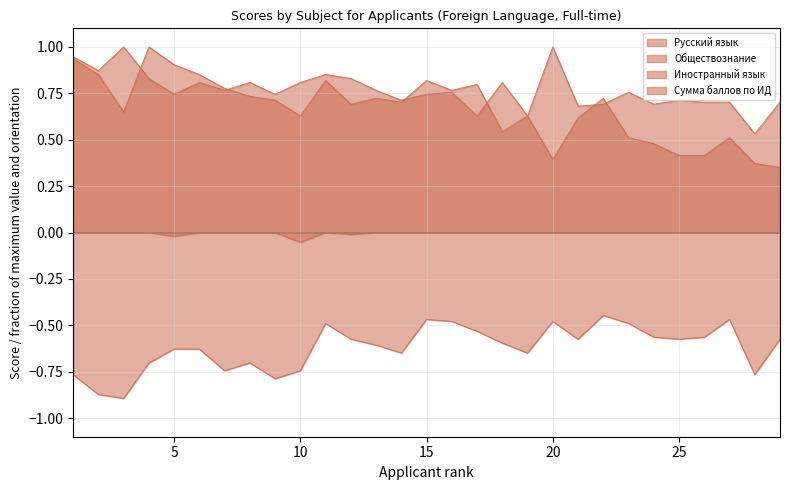

Where is the first local maximum for Обществознание?

8